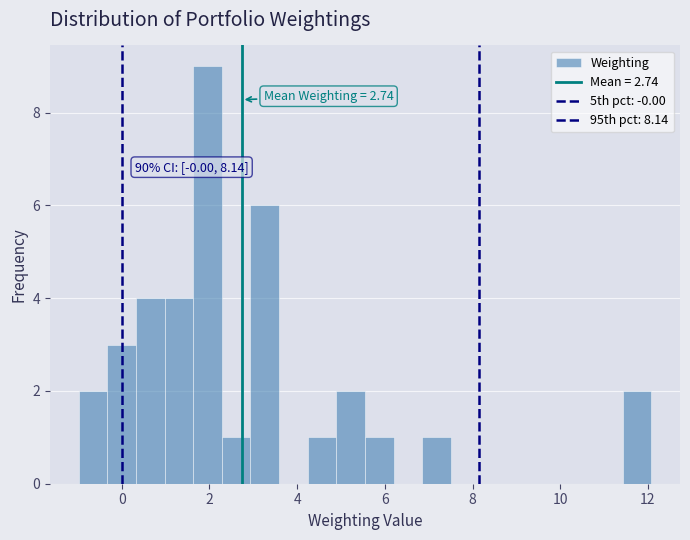

Around what value on the x-axis is the tallest bar? Give the approximate position of its centre, as read against the axis.

2.0